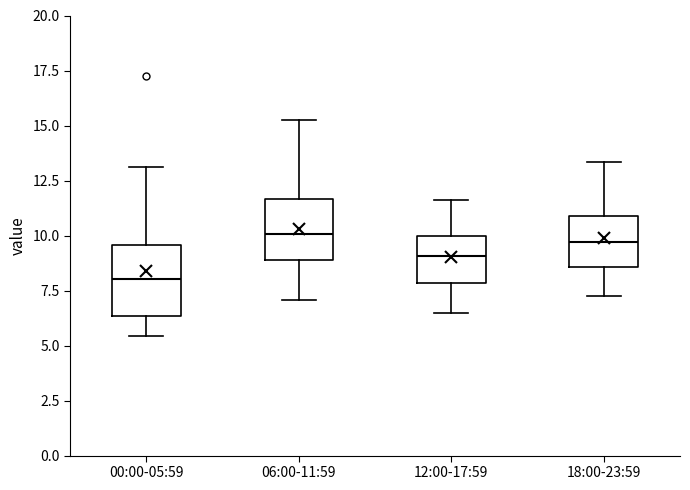

Reading left to right, read every box against the y-axis: the position of its median line, the range the box covers, and the ends of its whiskers. The values are not printed on the chart, so give them approximately, as read against the axis.

00:00-05:59: median 8.0, box 6.5 to 9.5, whiskers 5.5 to 13.0
06:00-11:59: median 10.0, box 9.0 to 11.5, whiskers 7.0 to 15.5
12:00-17:59: median 9.0, box 8.0 to 10.0, whiskers 6.5 to 11.5
18:00-23:59: median 9.5, box 8.5 to 11.0, whiskers 7.5 to 13.5